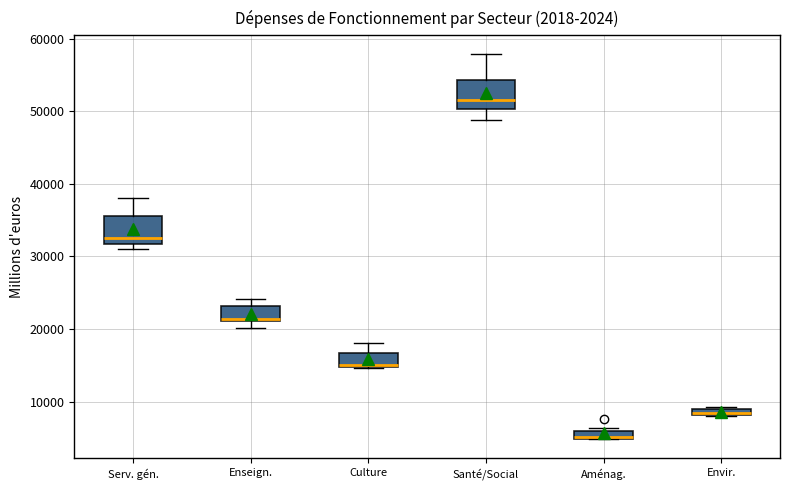

Where is the lower edge of the box for Santé/Social on the y-axis? The values are not printed on the chart, so give them approximately, as read against the axis.

50000